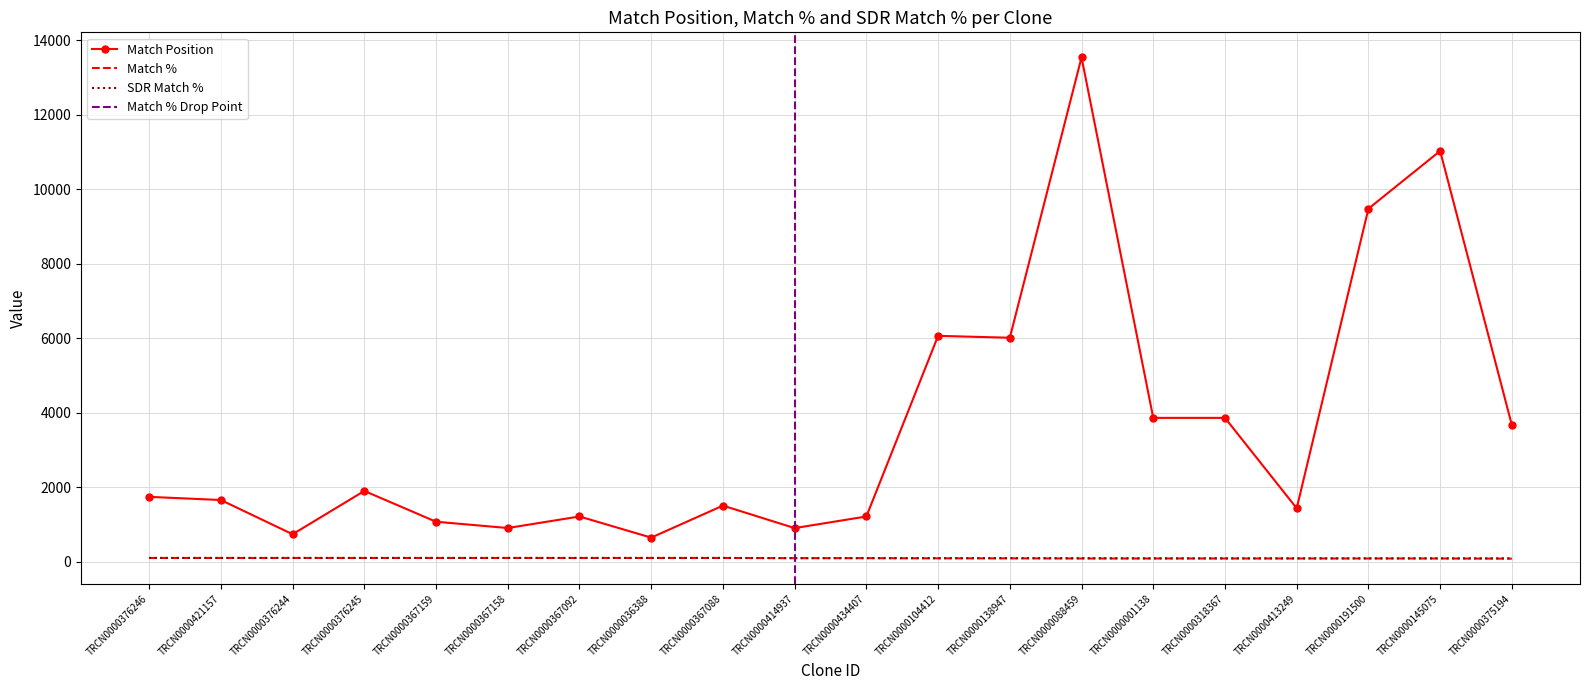

Does the chart have visible grid lines?

Yes